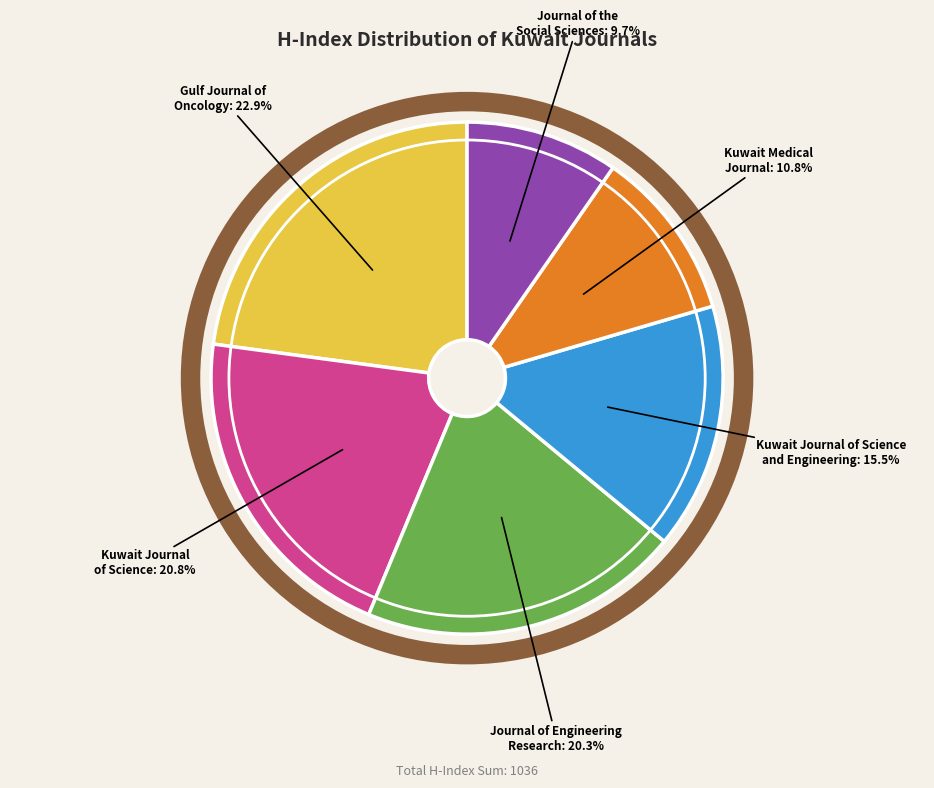

Which slice is the smallest?

Journal of the Social Sciences